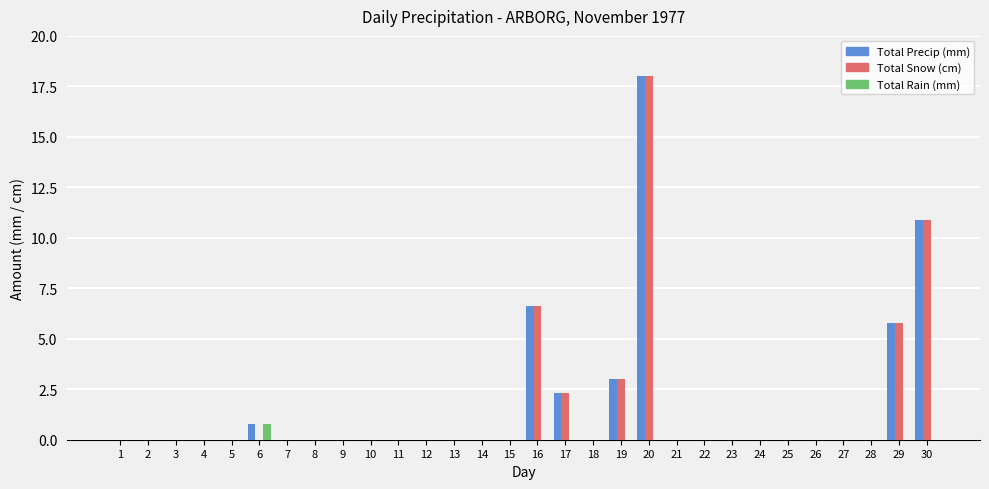

True or false: Total Snow (cm) has a value of 0.0 at 15.

True